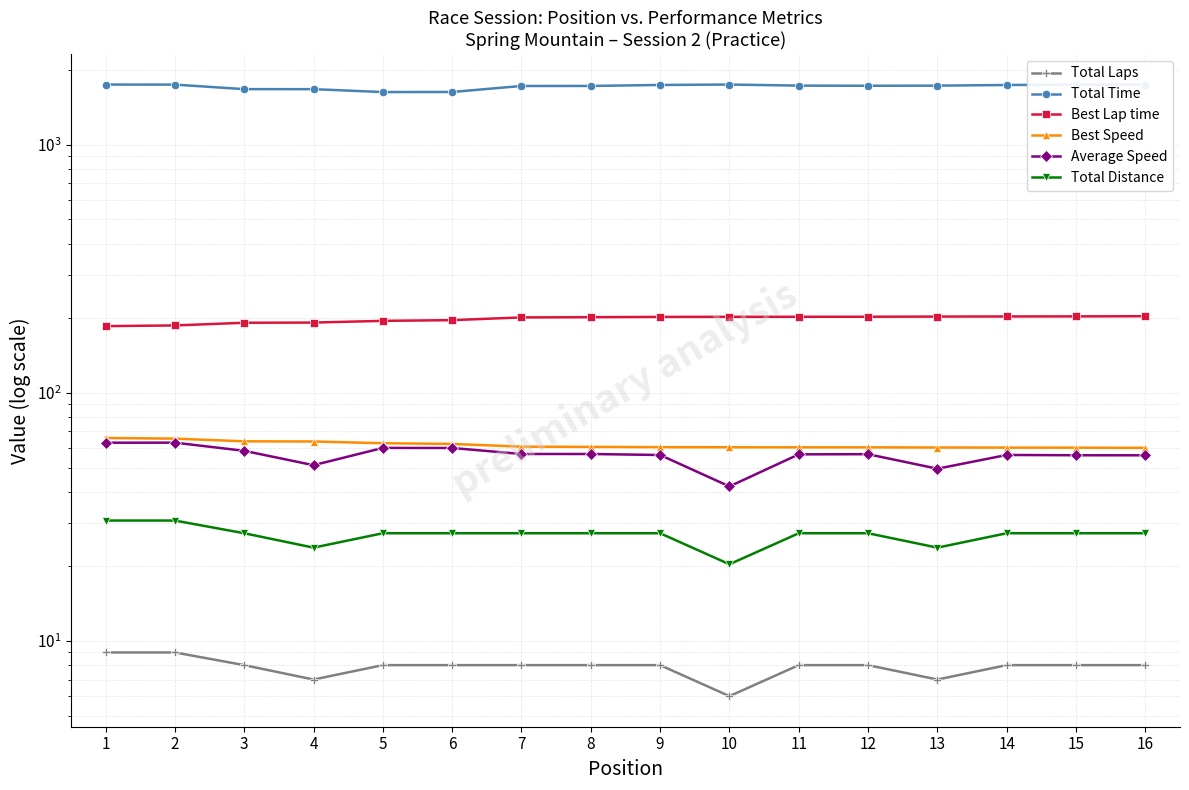

Where is the first local maximum for Average Speed?

2